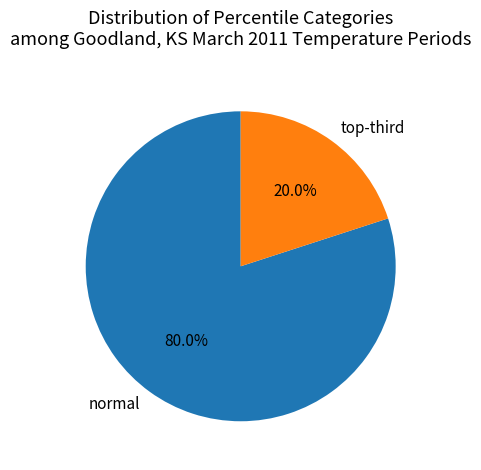

To the nearest percent, what is the average slice percentage?

50%